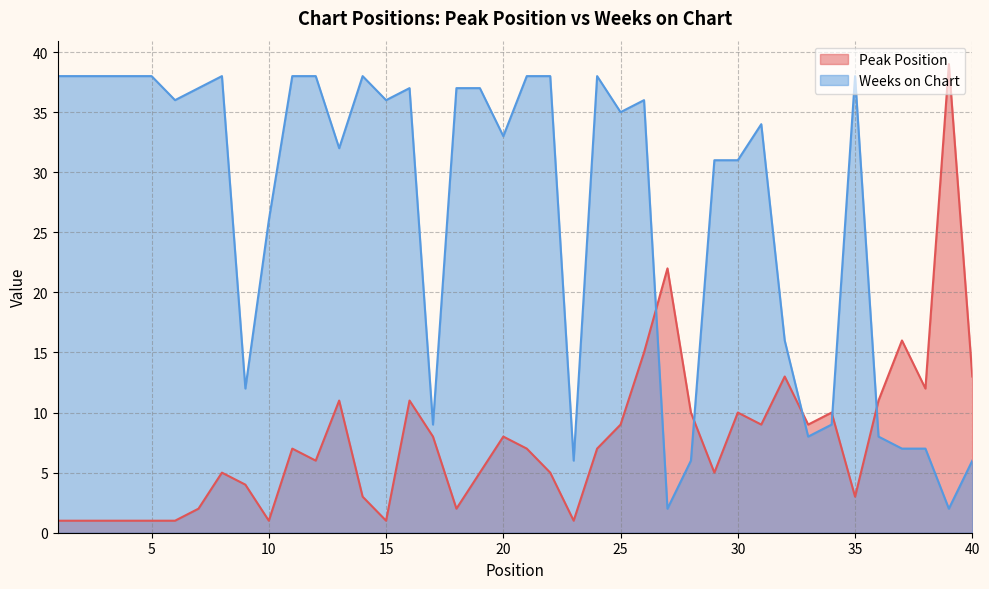

At which label does Weeks on Chart reach its minimum?

27